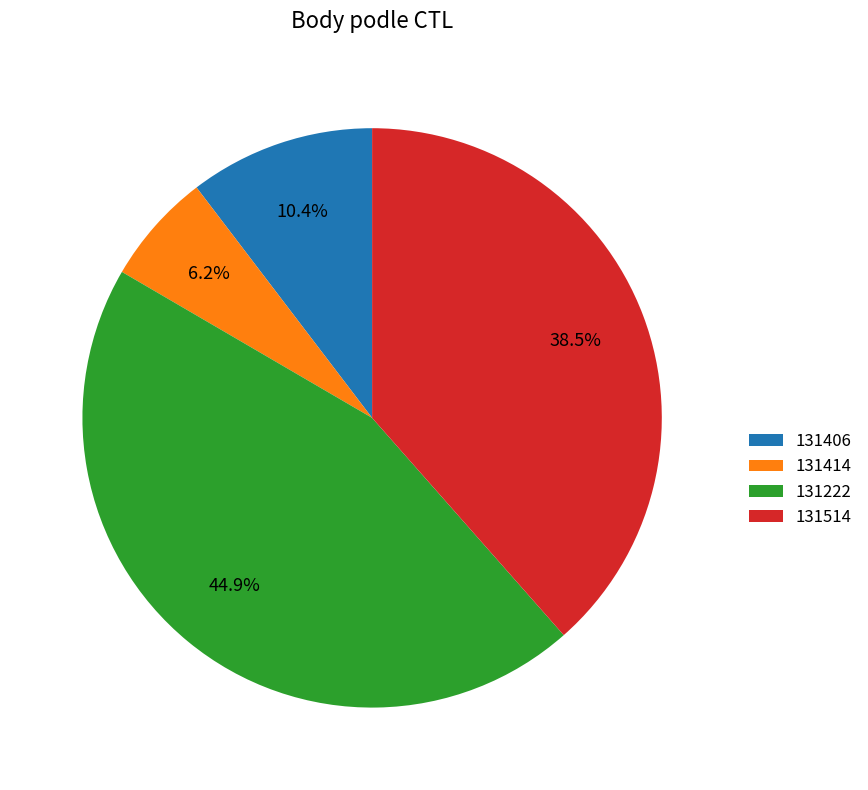

Between 131222 and 131414, which is larger?

131222